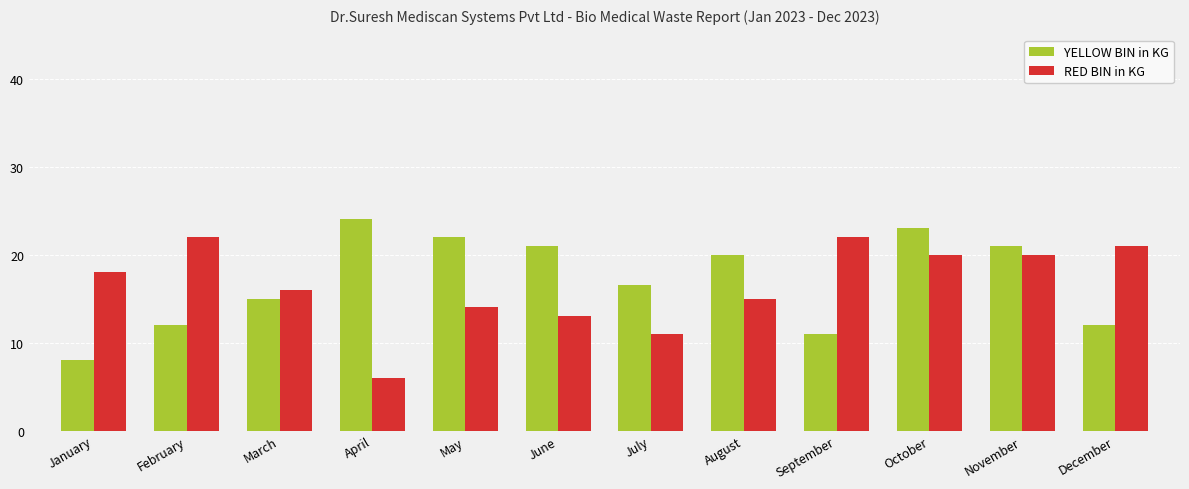

At December, list the series in order from largest to smallest.

RED BIN in KG, YELLOW BIN in KG